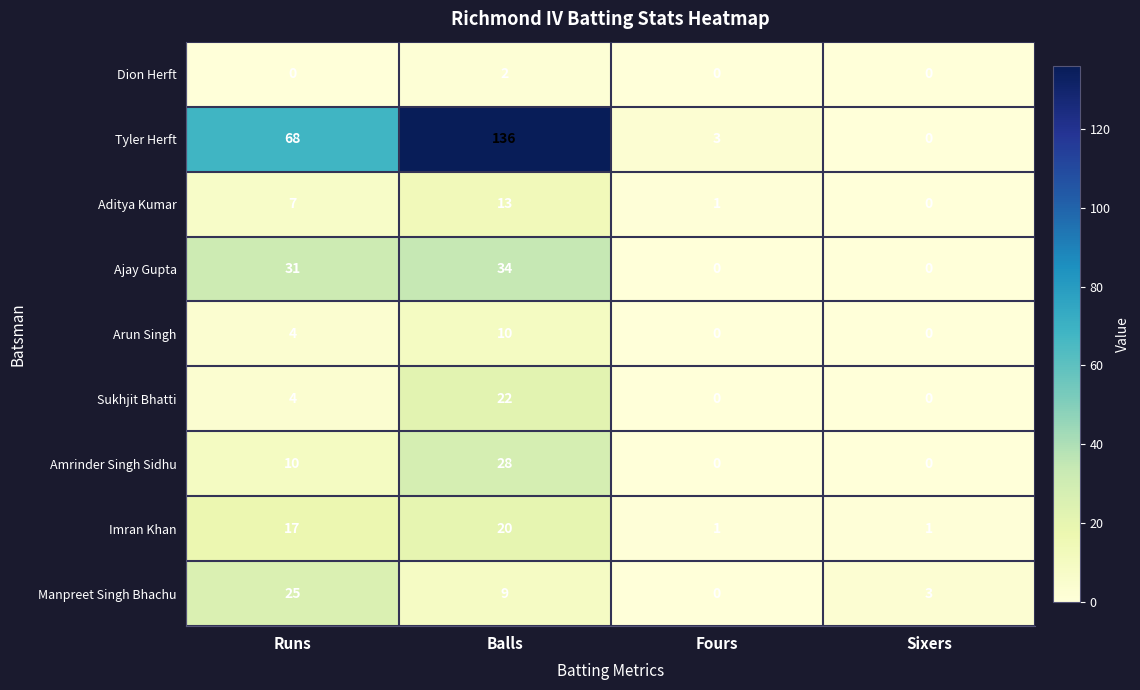

What is the difference between the maximum and minimum values in the Amrinder Singh Sidhu series?

28